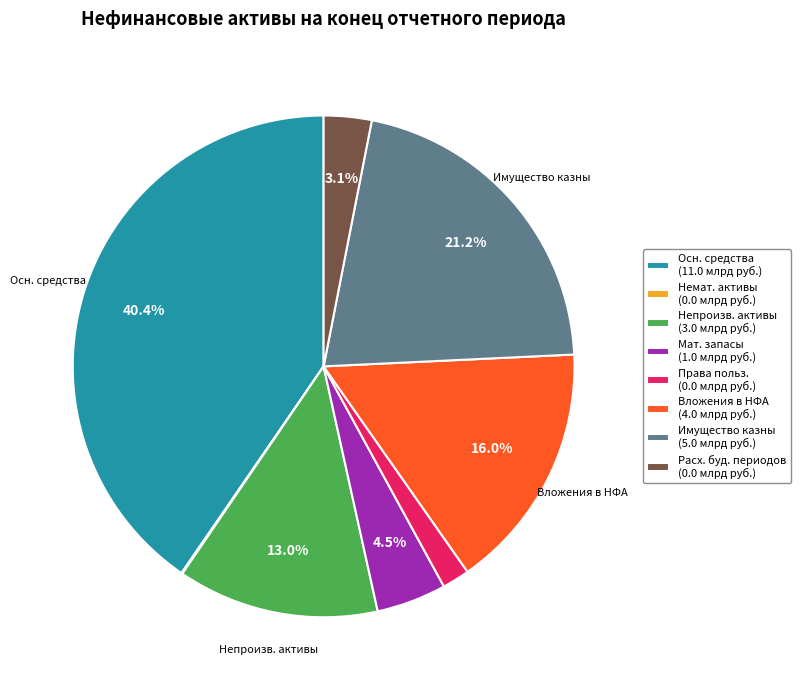

Between Осн. средства (11.0 млрд руб.) and Имущество казны (5.0 млрд руб.), which is larger?

Осн. средства (11.0 млрд руб.)